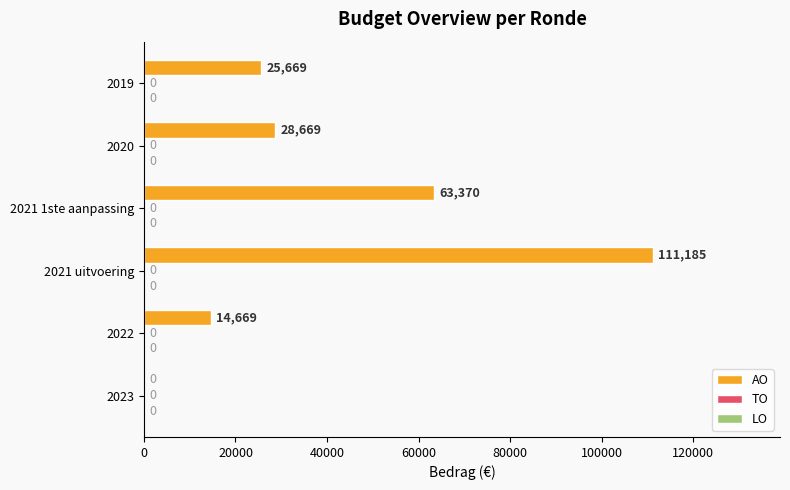

What is the sum of the values at 2020 and 2021 1ste aanpassing?

92039